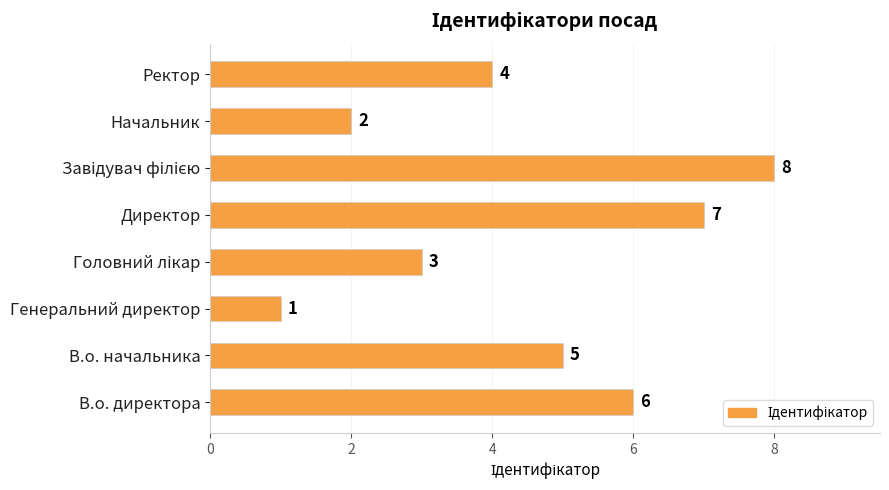

Is it true that the value at Ректор is 4?

True